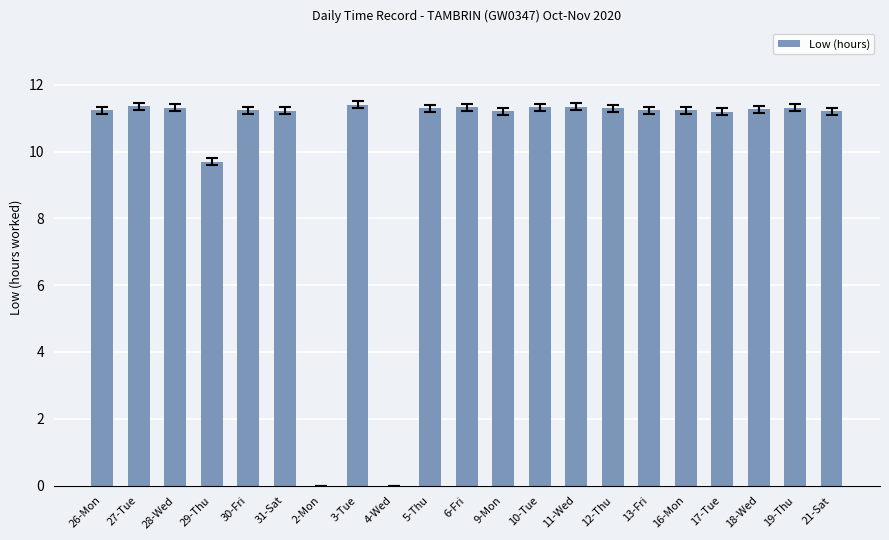

Is it true that the value at 30-Fri is 11.2?

True